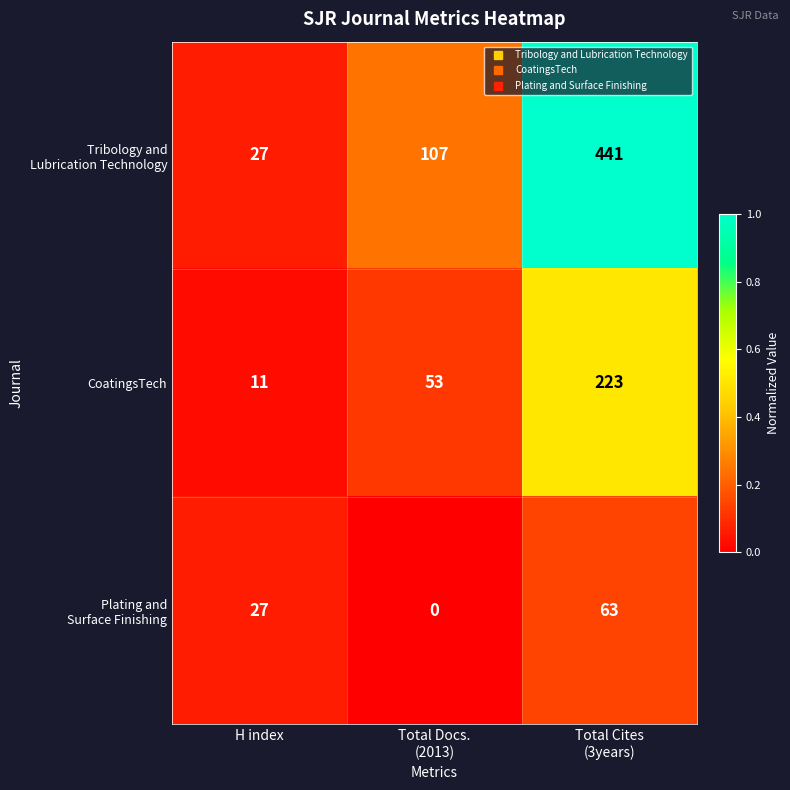

Which label corresponds to the largest value in the chart?

Total Cites
(3years)